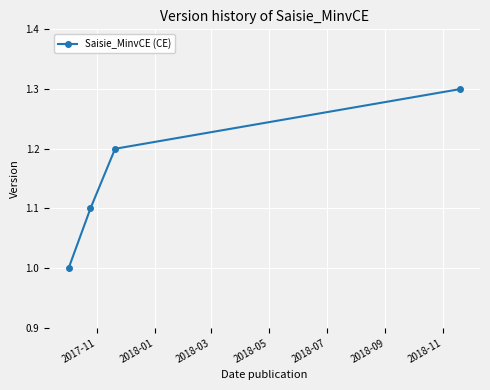

What is the value of the 3rd point from the left?

1.2